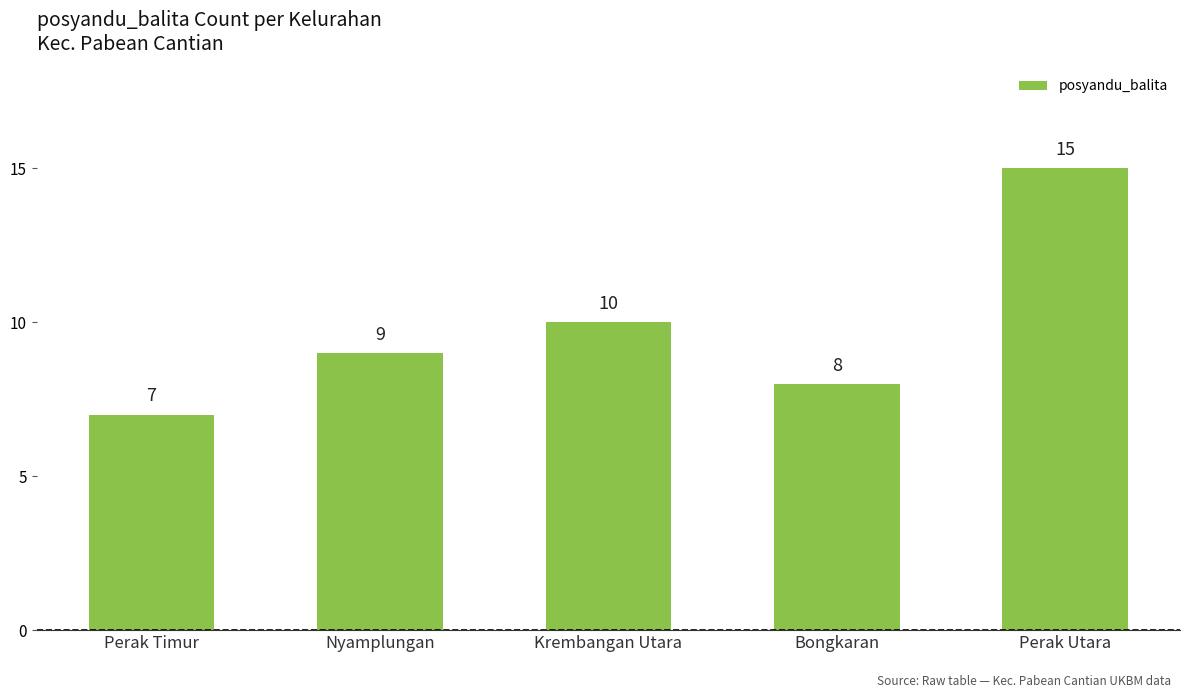

Where is the data nearest to the value 11?

Krembangan Utara